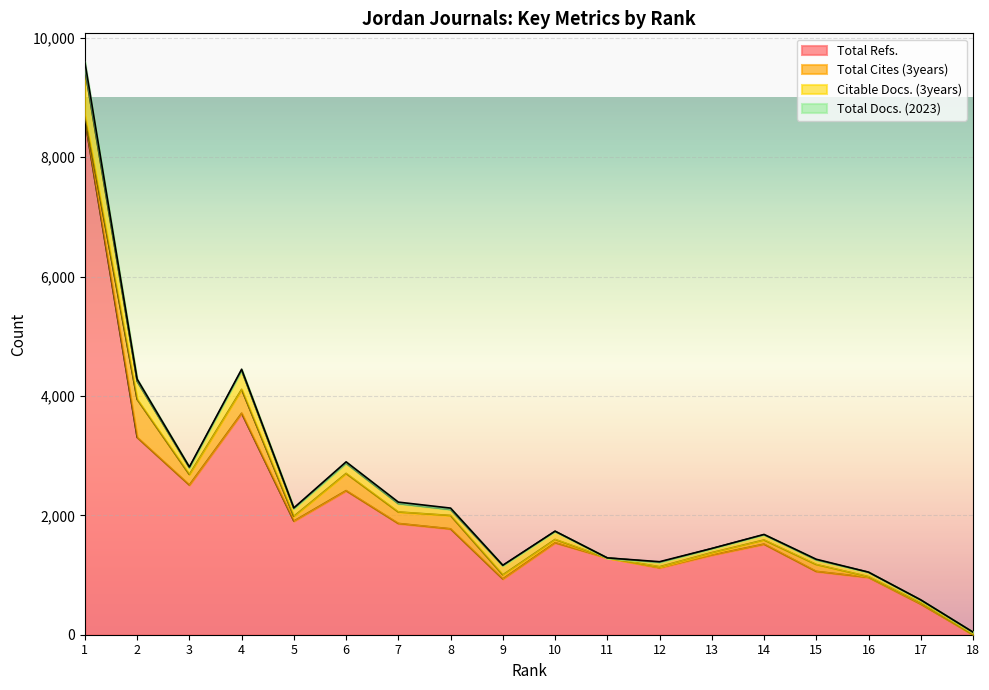

What is the sum of the Total Cites (3years) values at 13 and 6?

327